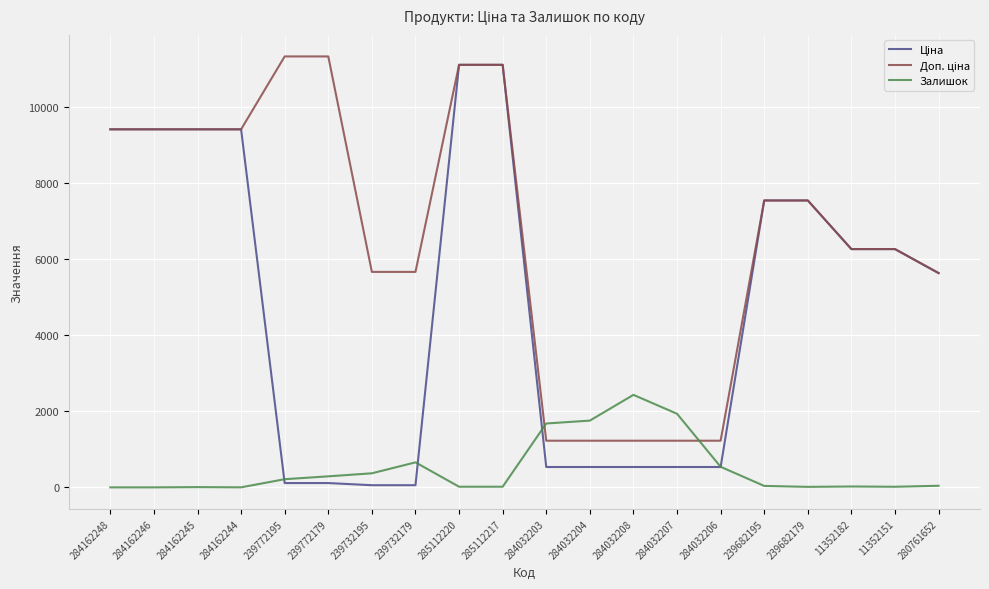

What is the difference between the Залишок values at 11352182 and 285112217?

6.0